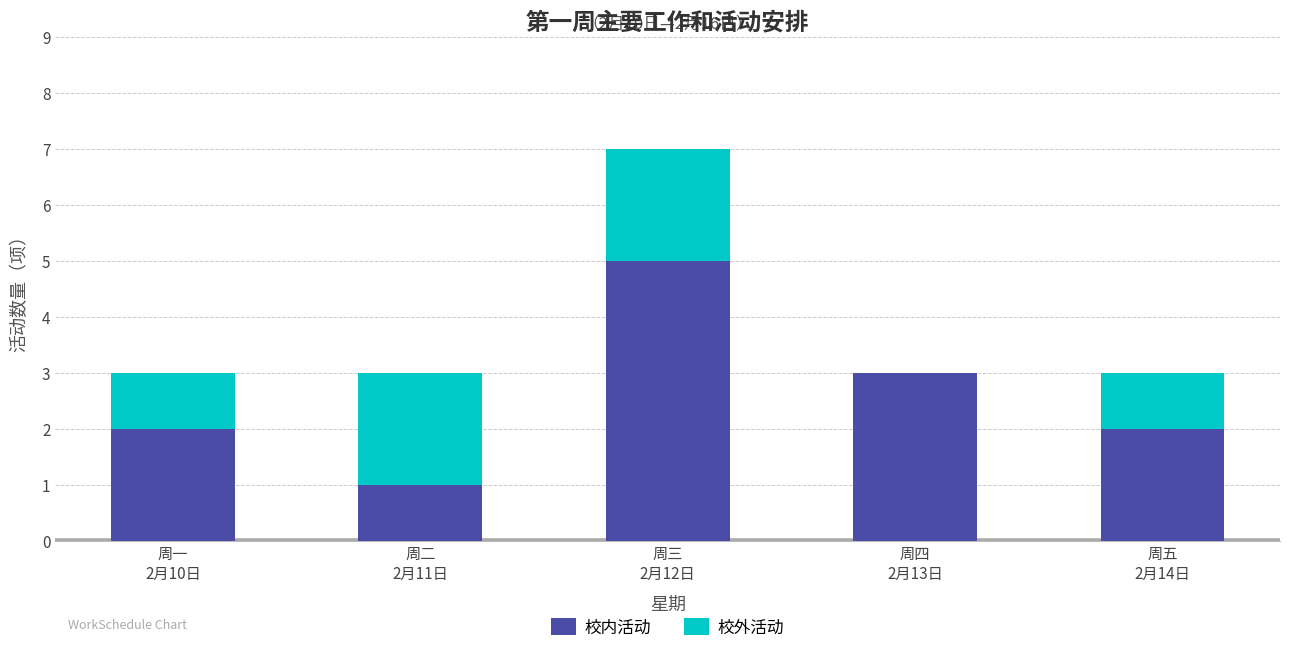

What is the sum of all 校内活动 values?

13